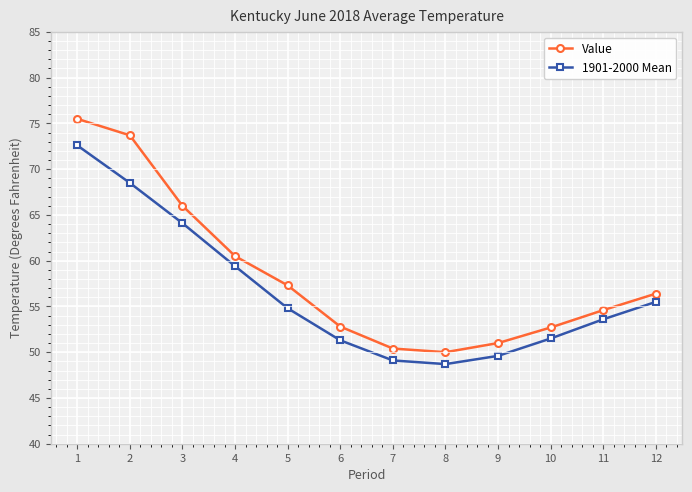

What is the difference between the highest and lowest values at 3?

1.9